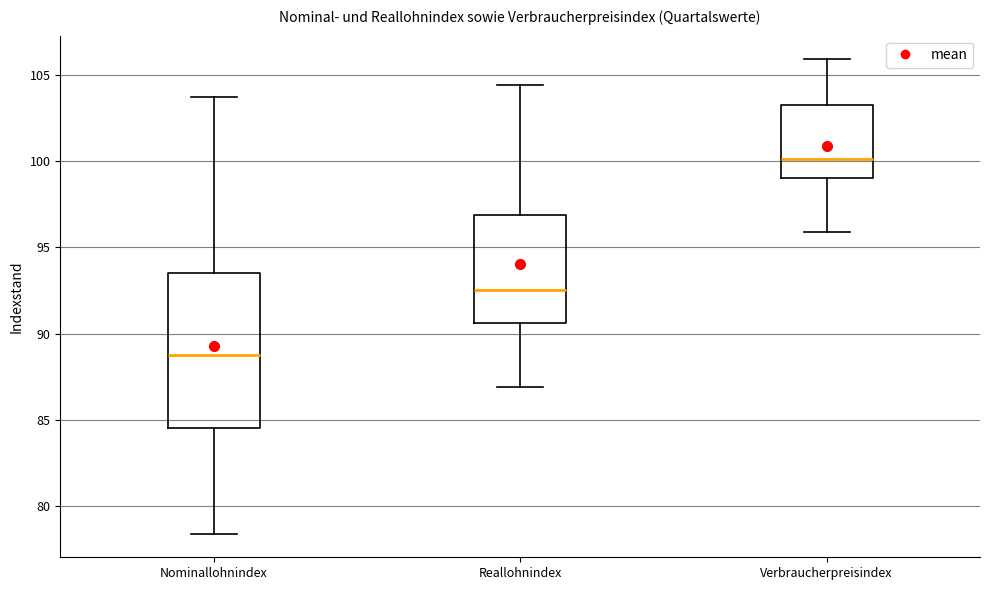

Reading left to right, transcribe this box plot: for each box, give where its median line is, the range the box spans, and where its two whiskers end, as read against the y-axis. The values are not printed on the chart, so give them approximately, as read against the axis.

Nominallohnindex: median 89.0, box 84.5 to 93.5, whiskers 78.5 to 103.5
Reallohnindex: median 92.5, box 90.5 to 97.0, whiskers 87.0 to 104.5
Verbraucherpreisindex: median 100.0, box 99.0 to 103.5, whiskers 96.0 to 106.0